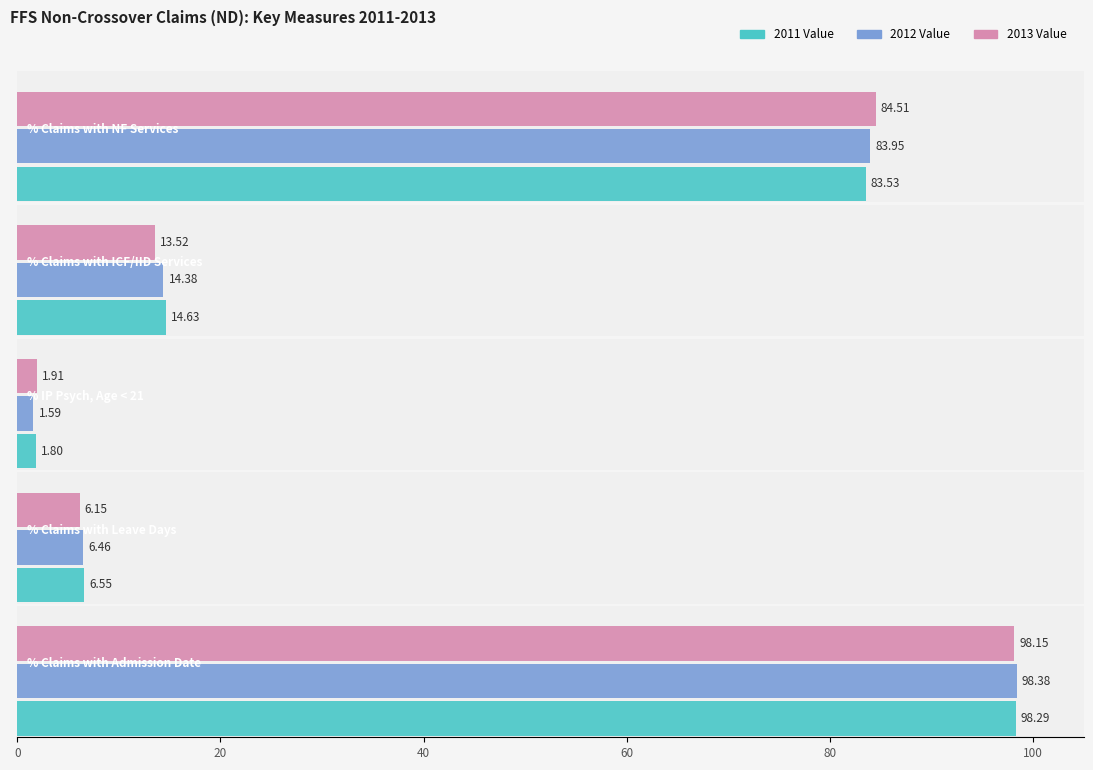

Are the bars horizontal?

Yes